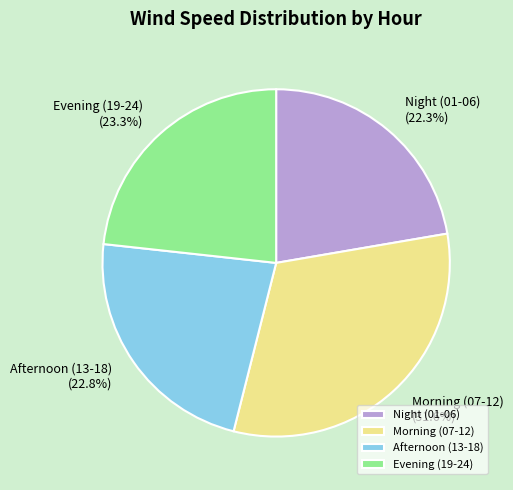

Combined, do Afternoon (13-18) and Evening (19-24) account for over 50%?

No